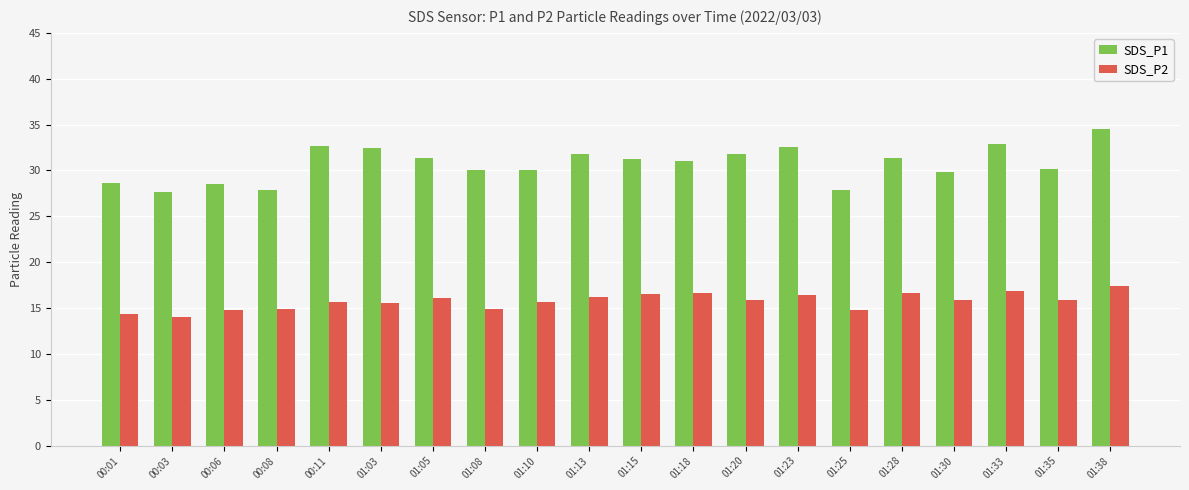

Rank the series by their maximum value, from highest to lowest.

SDS_P1, SDS_P2